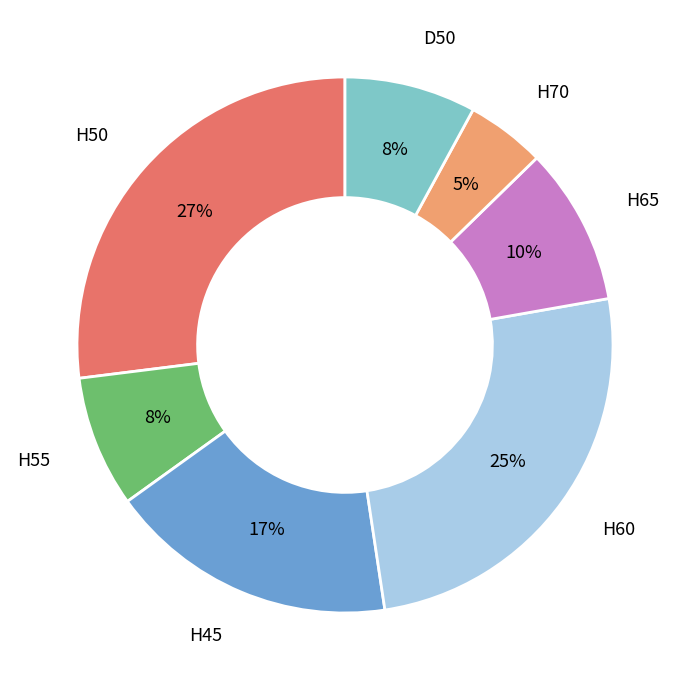

Does any single category account for the majority?

No